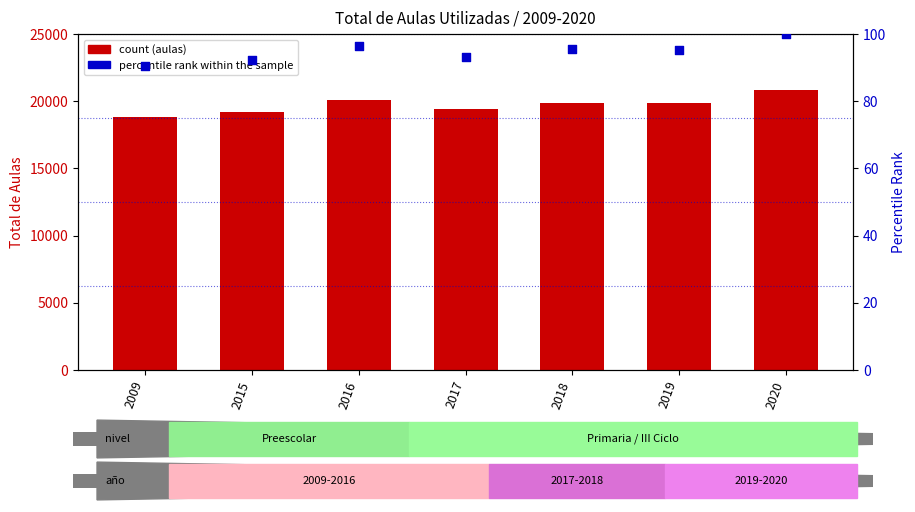

Which series has the largest total across all categories?

Educación Primaria